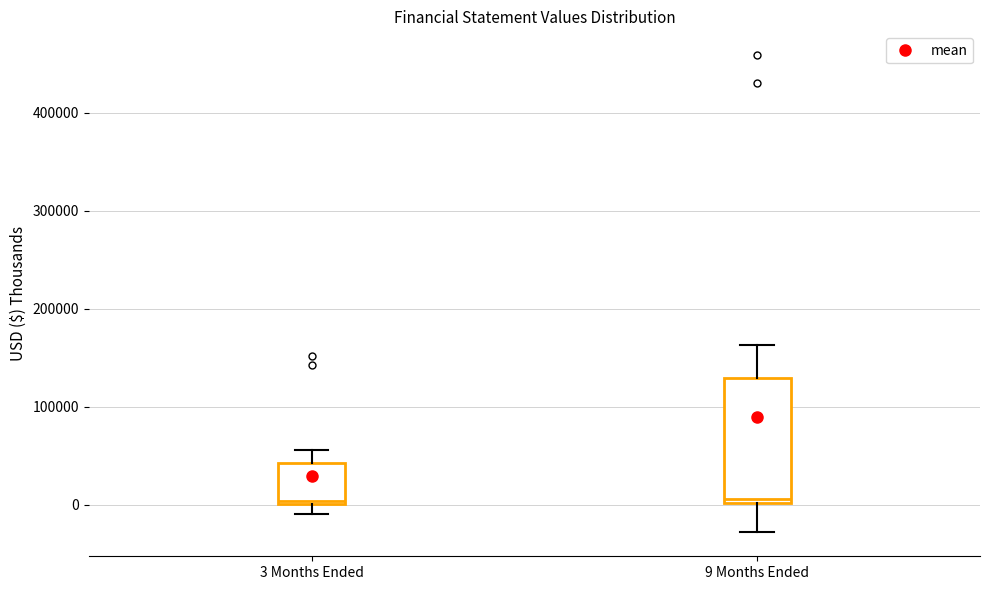

Where does the lower whisker of the box for 3 Months Ended end on the y-axis? The values are not printed on the chart, so give them approximately, as read against the axis.

-10000